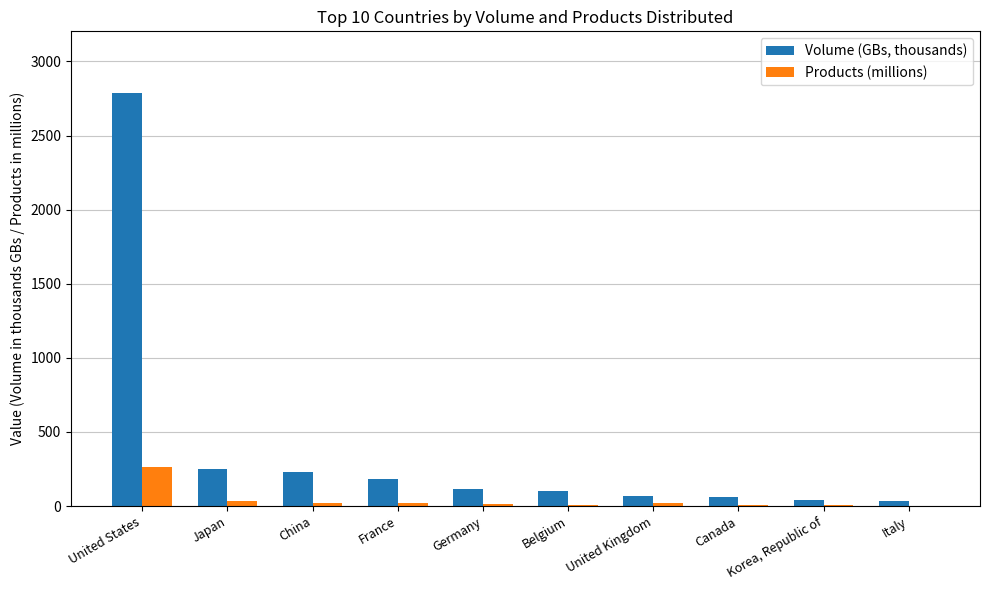

Is it true that Volume (GBs, thousands) equals 130.0 at Japan?

False